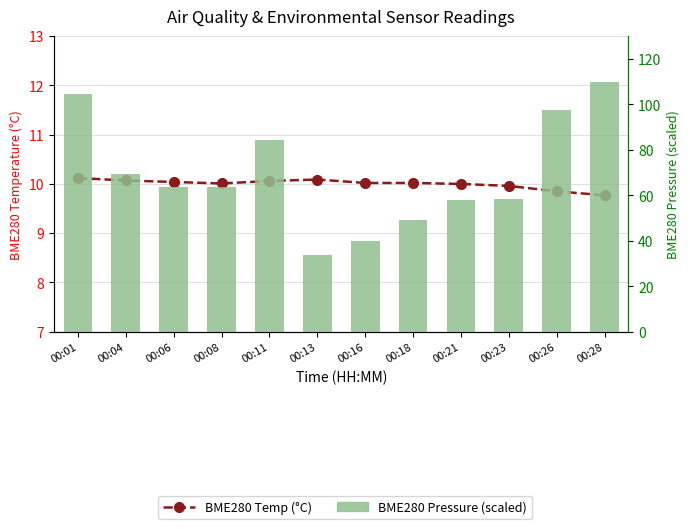

What is the value of the BME280 Pressure (scaled) bar at the 5th from the left?

84.2